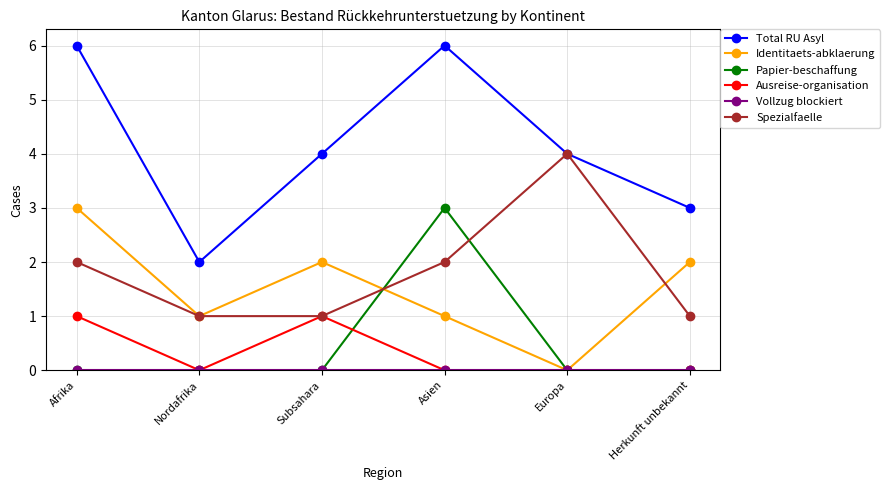

What is the difference between the maximum and minimum values in the Spezialfaelle series?

3